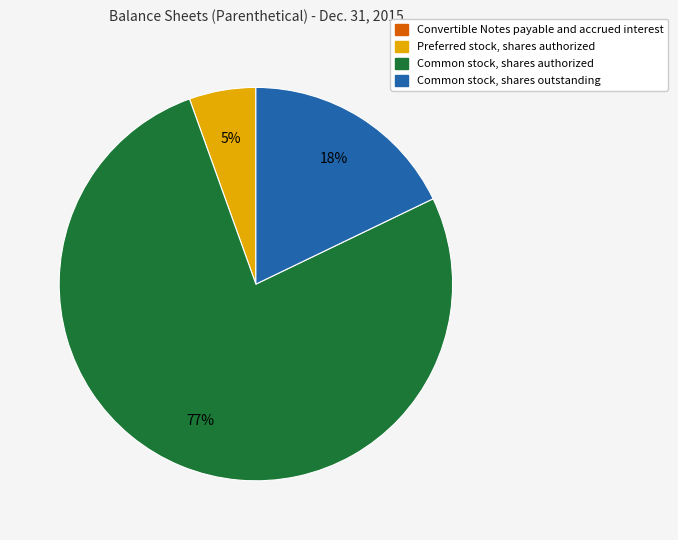

Is there any slice that represents more than half of the pie?

Yes